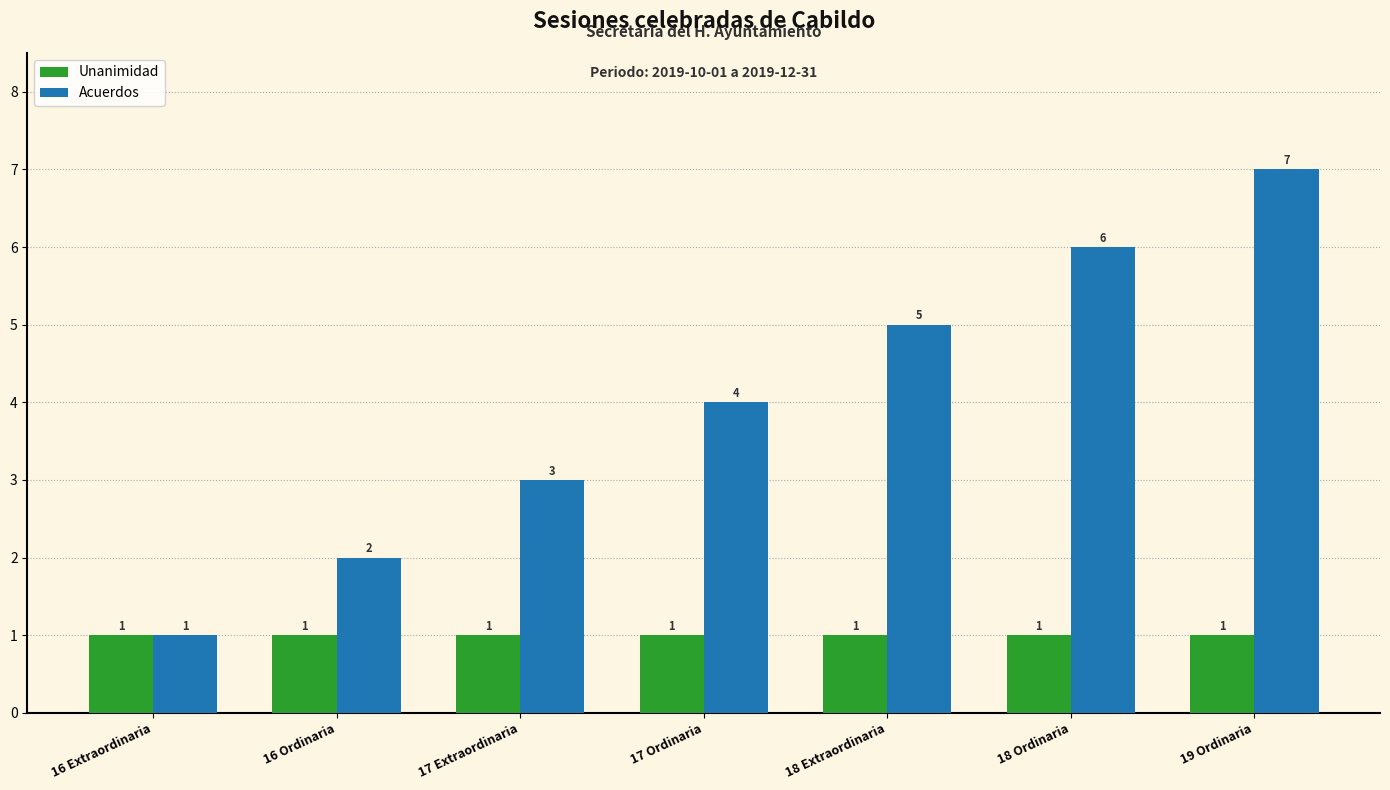

Reading left to right, what are all the values shown in this chart?

Unanimidad: 16 Extraordinaria=1	16 Ordinaria=1	17 Extraordinaria=1	17 Ordinaria=1	18 Extraordinaria=1	18 Ordinaria=1	19 Ordinaria=1
Acuerdos: 16 Extraordinaria=1	16 Ordinaria=2	17 Extraordinaria=3	17 Ordinaria=4	18 Extraordinaria=5	18 Ordinaria=6	19 Ordinaria=7